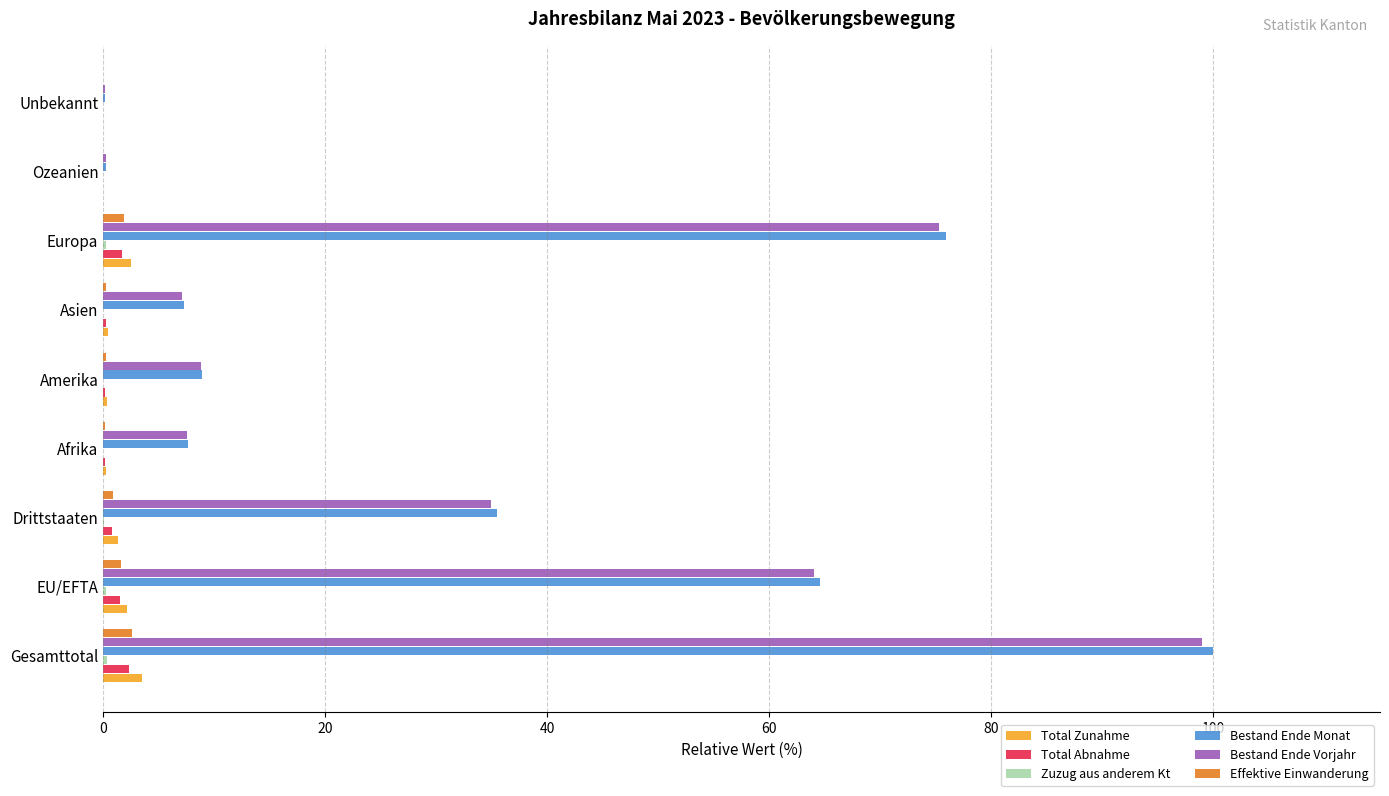

The value of Bestand Ende Monat at Drittstaaten is 35.4. True or false?

True